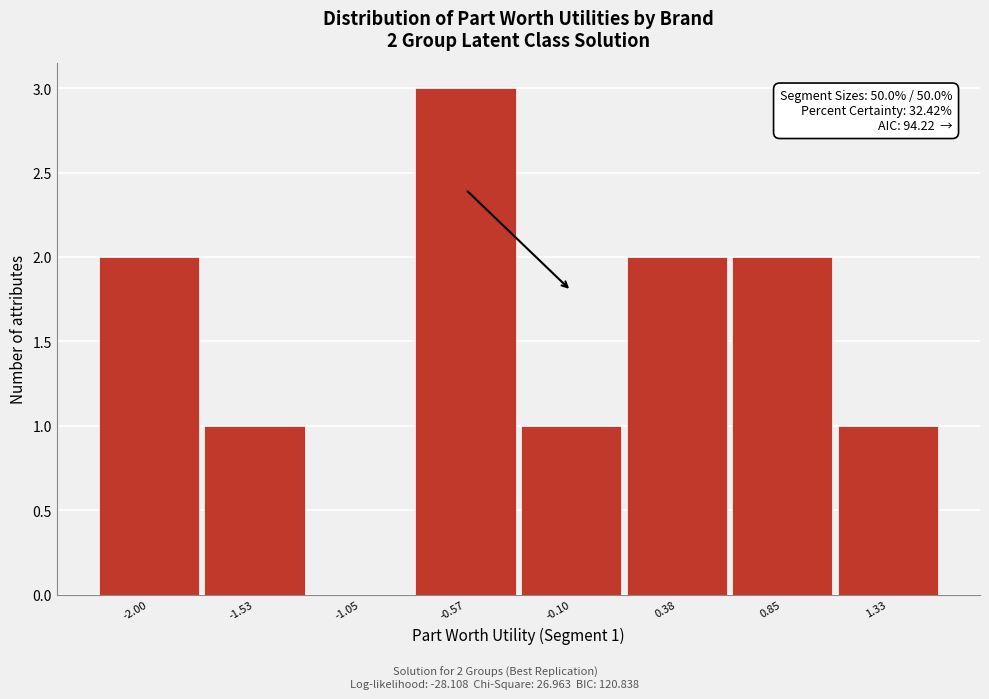

Reading left to right, what are all the values shown in this chart?

-2.00=2	-1.53=1	-1.05=0	-0.57=3	-0.10=1	0.38=2	0.85=2	1.33=1